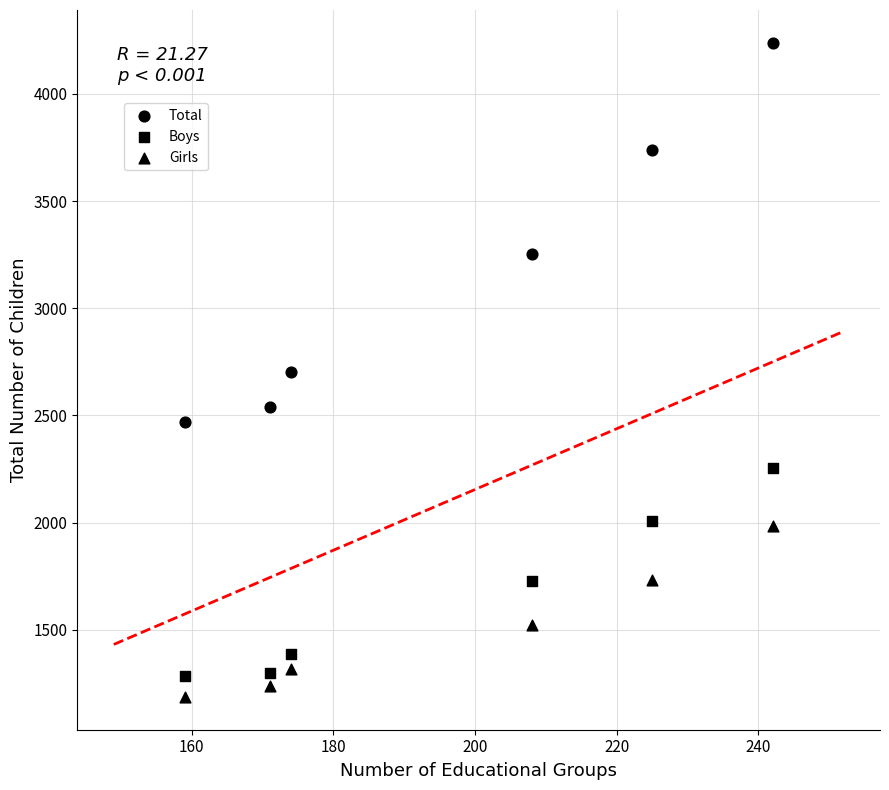

How many points are shown in the scatter plot?

18